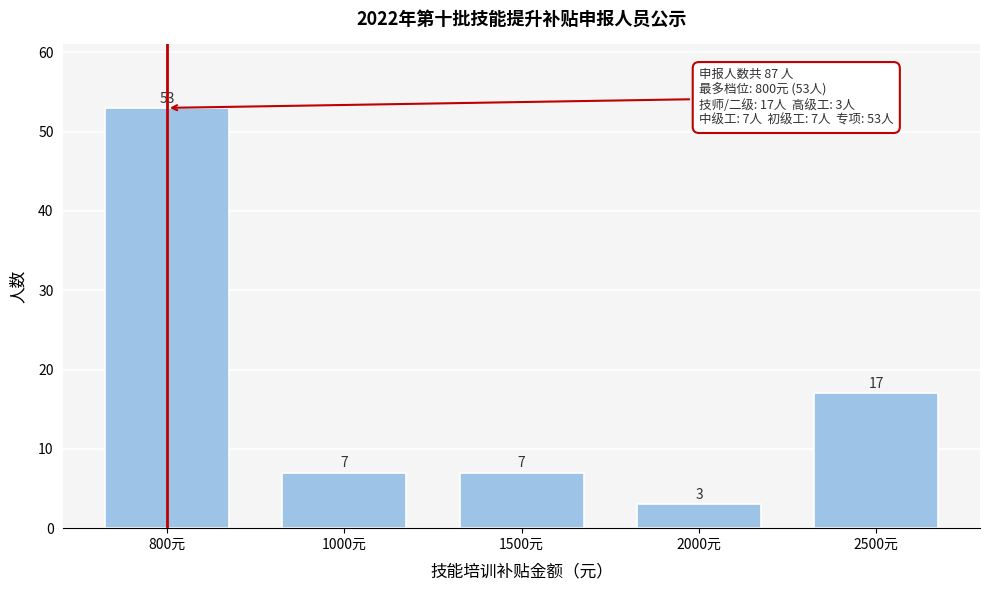

Reading left to right, extract all data points from this chart.

53	7	7	3	17